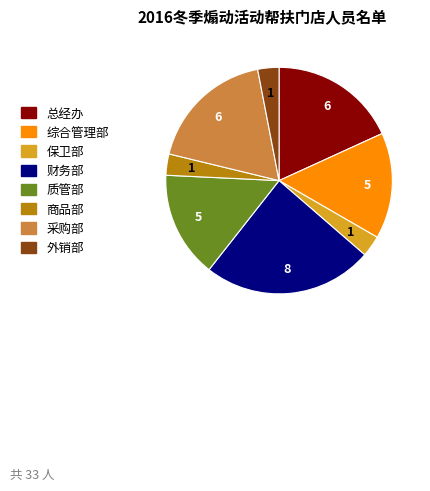

Count the number of slices in the pie.

8